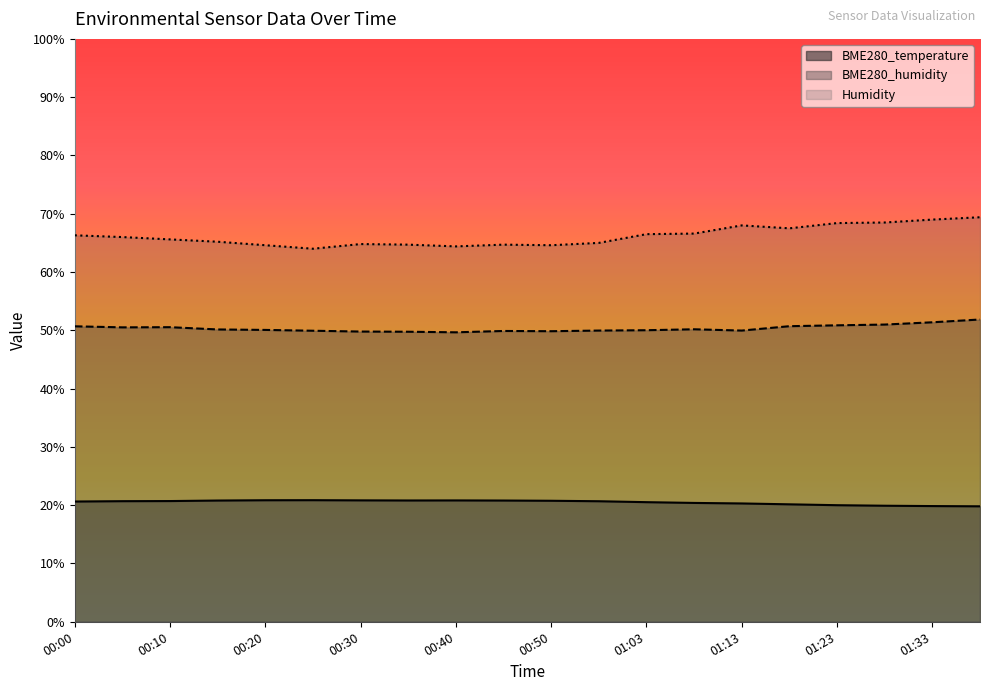

What position from the right is 00:30?

14